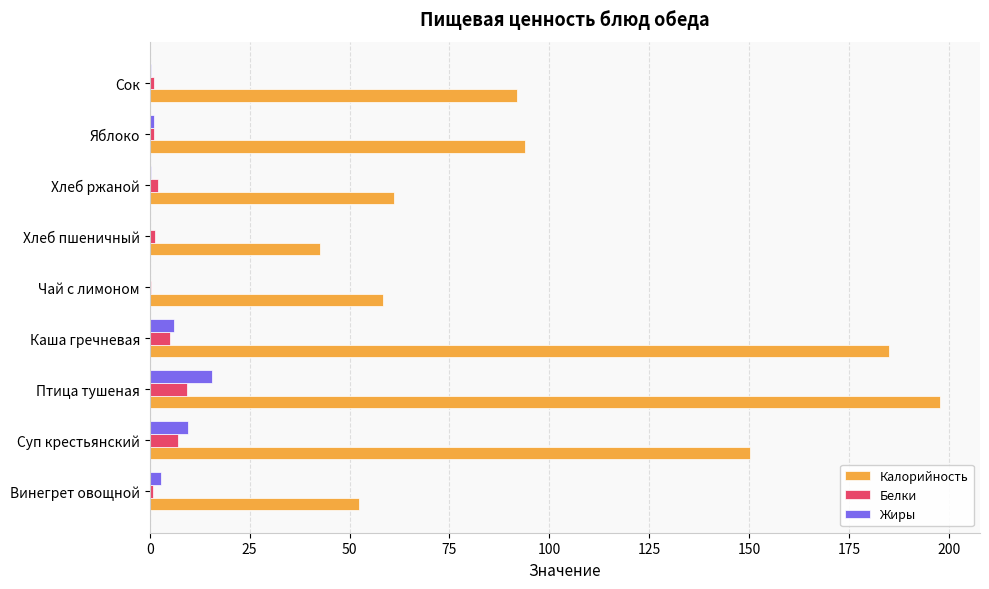

What is the total value across all series at Суп крестьянский?

166.9